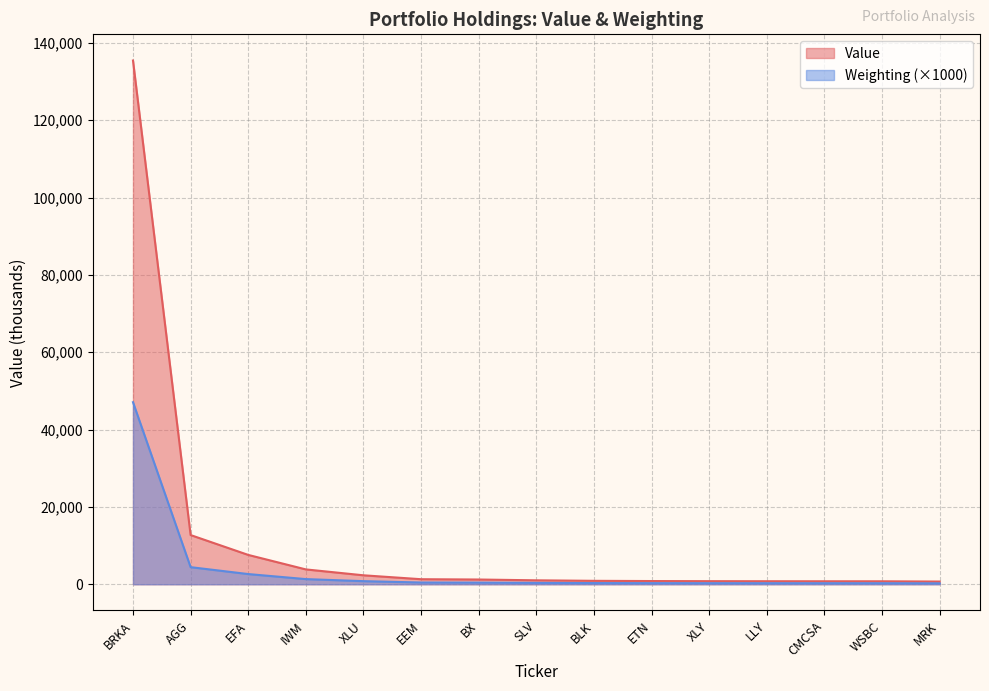

Reading left to right, transcribe all the data shown in this chart.

Value: BRKA=135457	AGG=12727	EFA=7591	IWM=3841	XLU=2318	EEM=1307	BX=1228	SLV=1021	BLK=889	ETN=832	XLY=800	LLY=785	CMCSA=774	WSBC=768	MRK=701
Weighting: BRKA=47084	AGG=4424	EFA=2639	IWM=1335	XLU=806	EEM=454	BX=427	SLV=355	BLK=309	ETN=289	XLY=278	LLY=273	CMCSA=269	WSBC=267	MRK=244